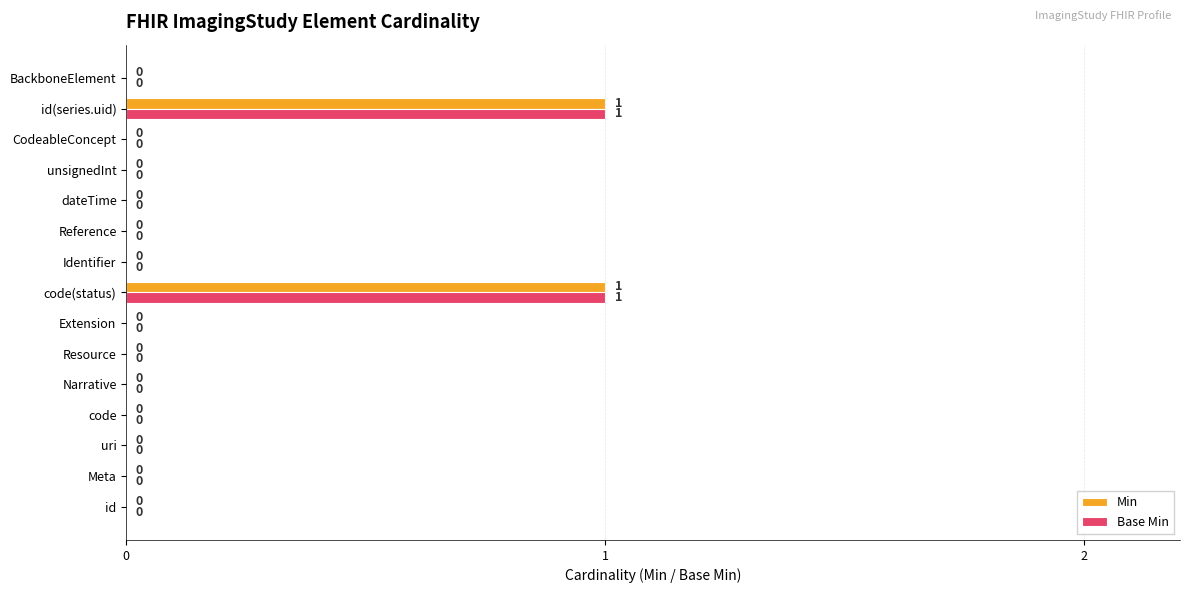

Is the value of Min at CodeableConcept greater than the value of Base Min at id(series.uid)?

No